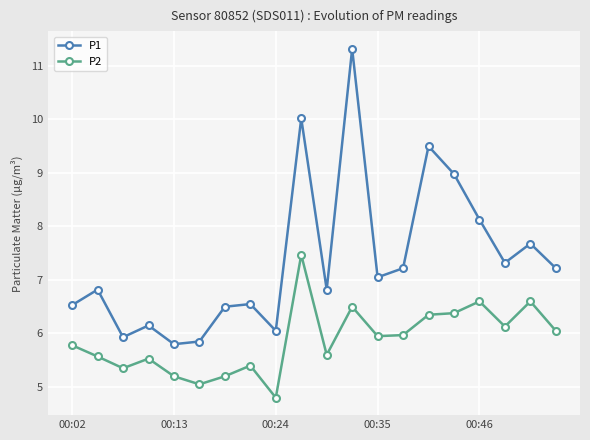

What is the difference between the maximum and minimum values in the P2 series?

2.7